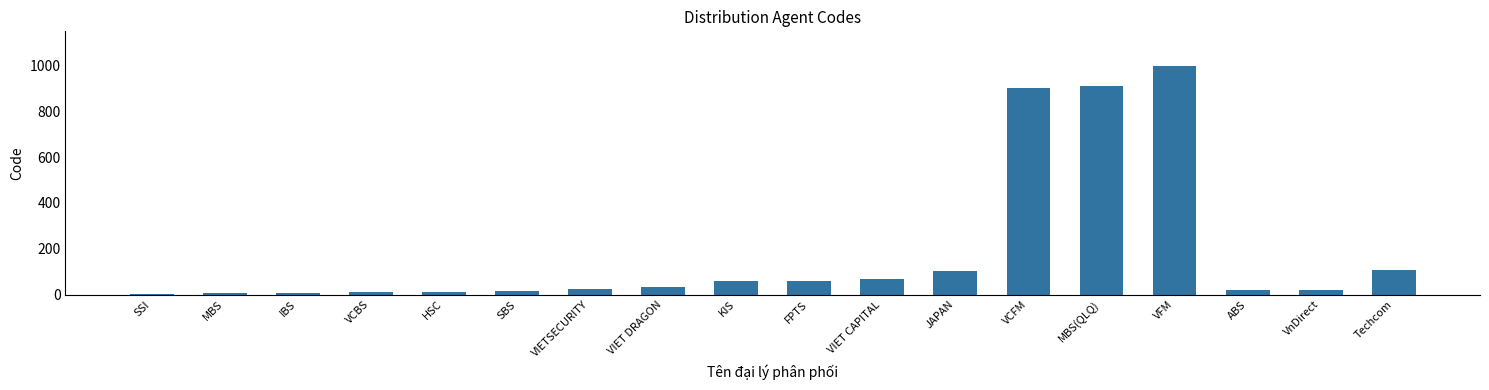

What is the difference between the values at VFM and SSI?

996